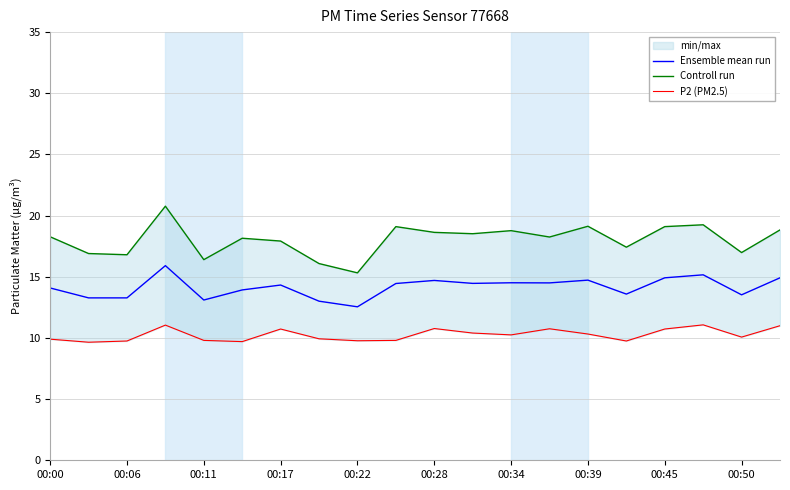

What is the highest value of the Ensemble mean run series?

15.9